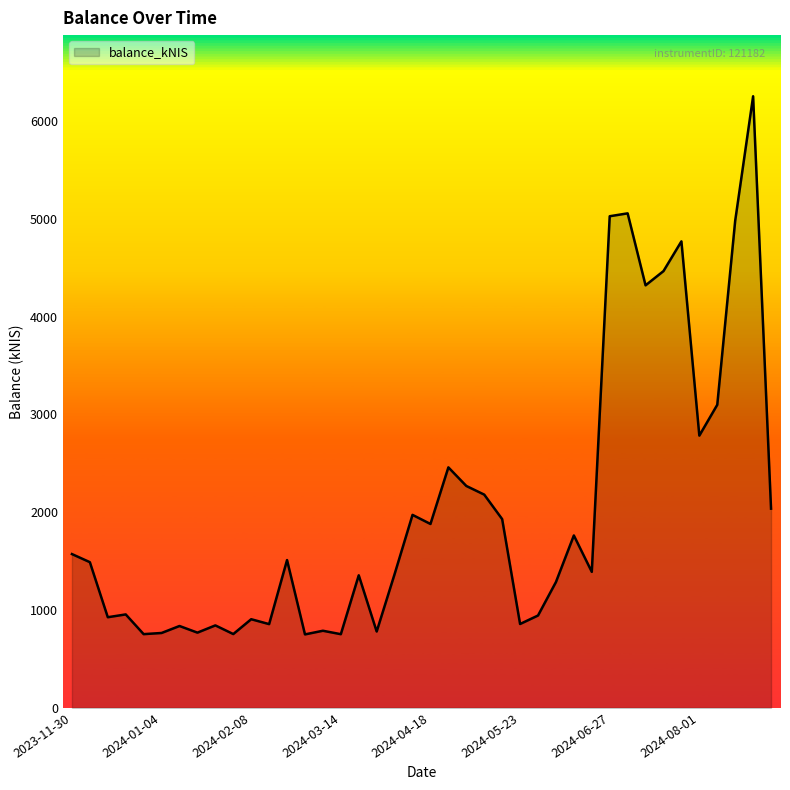

What is the smallest value displayed?

750.7